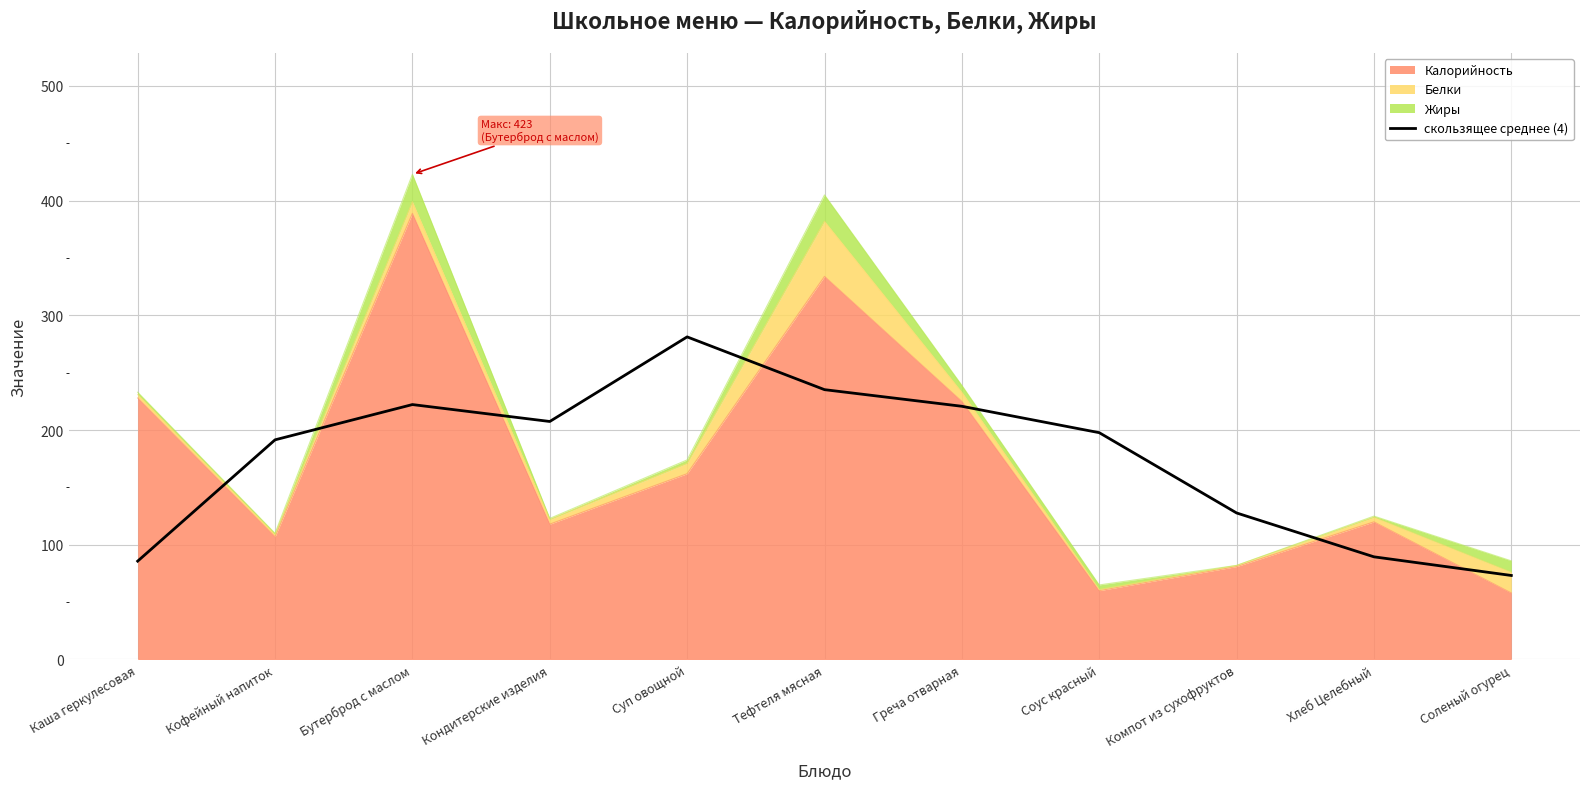

At which label is the value closest to 177?

Кофейный напиток